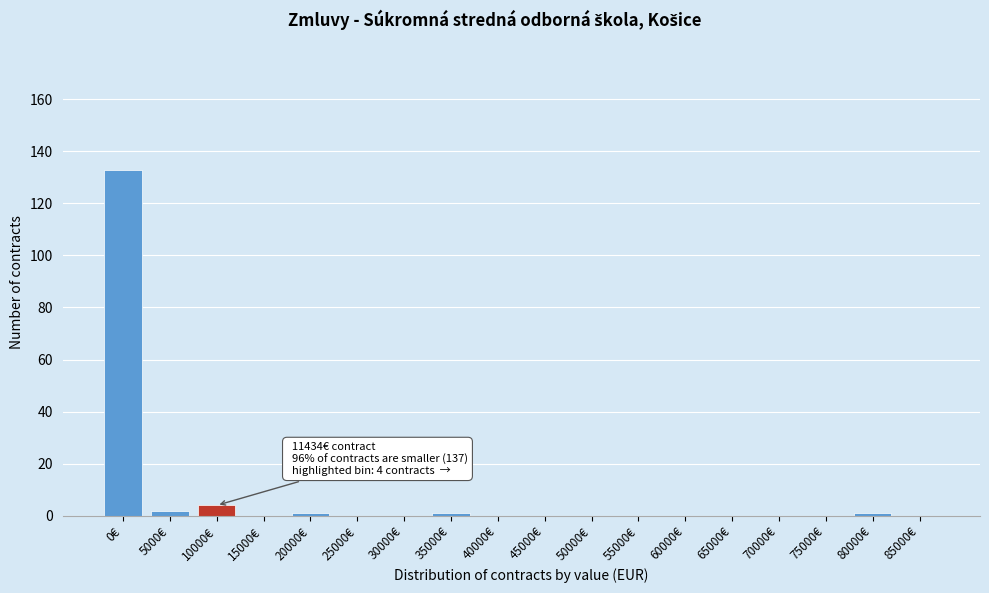

Reading right to left, what are all the values shown in this chart?

85000€=0	80000€=1	75000€=0	70000€=0	65000€=0	60000€=0	55000€=0	50000€=0	45000€=0	40000€=0	35000€=1	30000€=0	25000€=0	20000€=1	15000€=0	10000€=4	5000€=2	0€=133